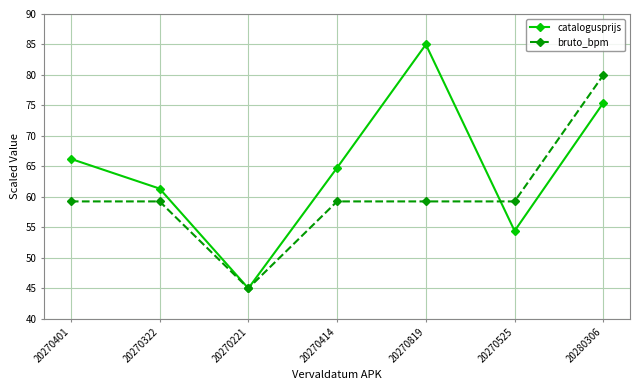

What is the label of the 2nd point from the left?

20270322